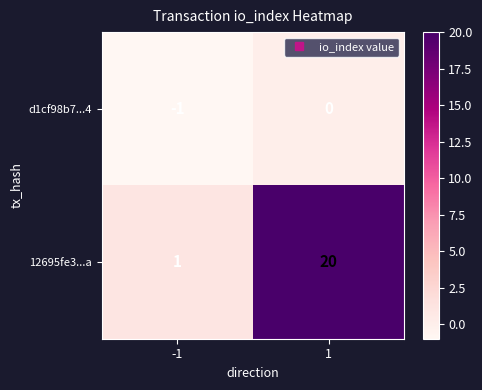

Between -1 and 1, which series saw the biggest shift?

12695fe3...a